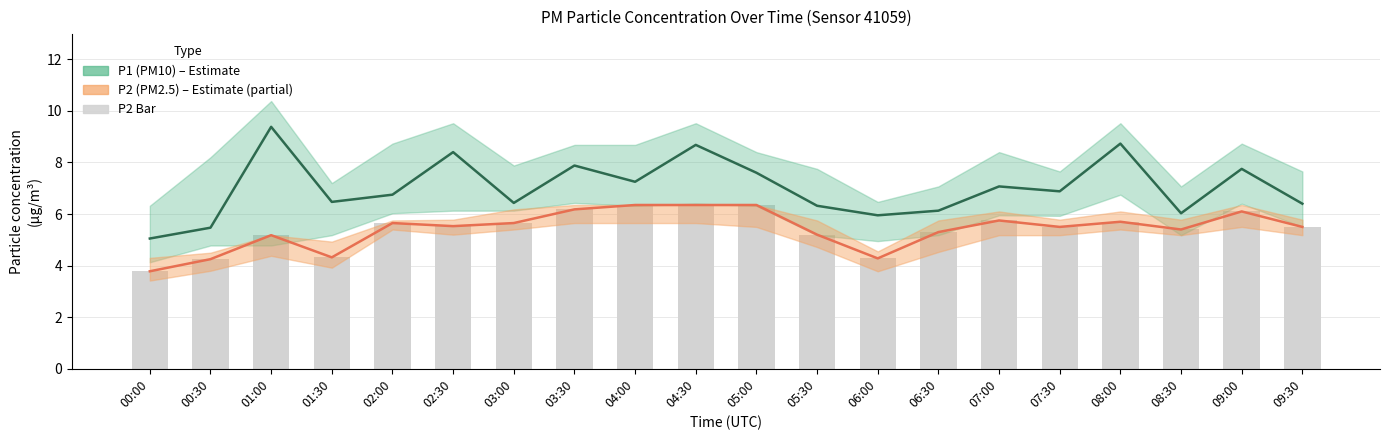

Does the chart contain any negative values?

No